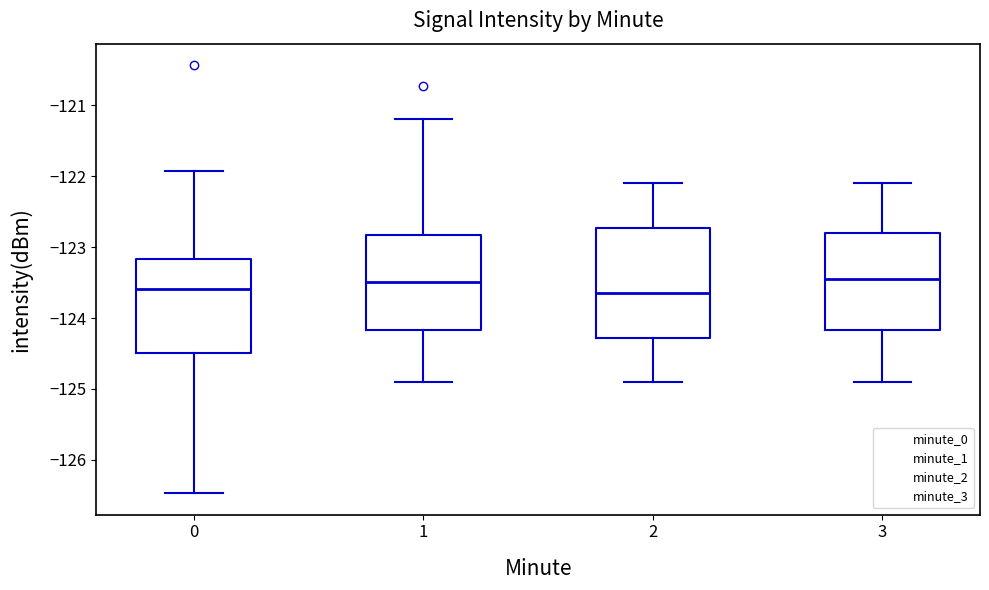

Which box is the tallest, from its lower edge to its upper edge?

2